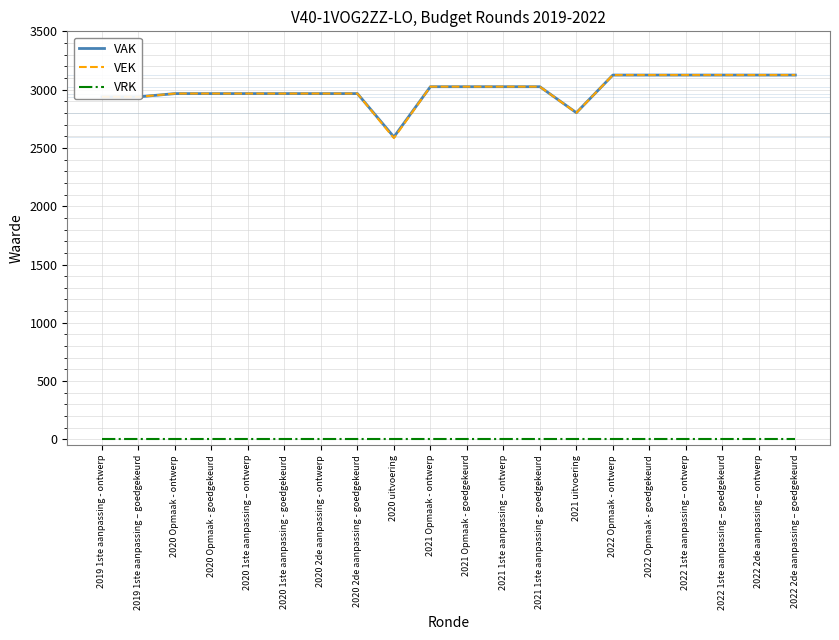

What is the sum of the VAK values at 2020 Opmaak - goedgekeurd and 2020 2de aanpassing - ontwerp?

5932